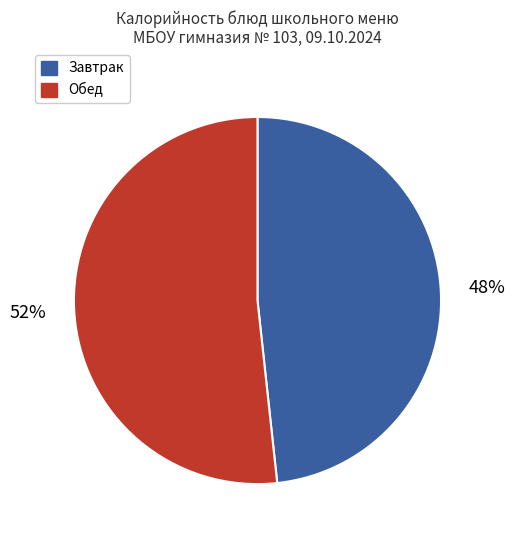

Does any single category account for the majority?

Yes